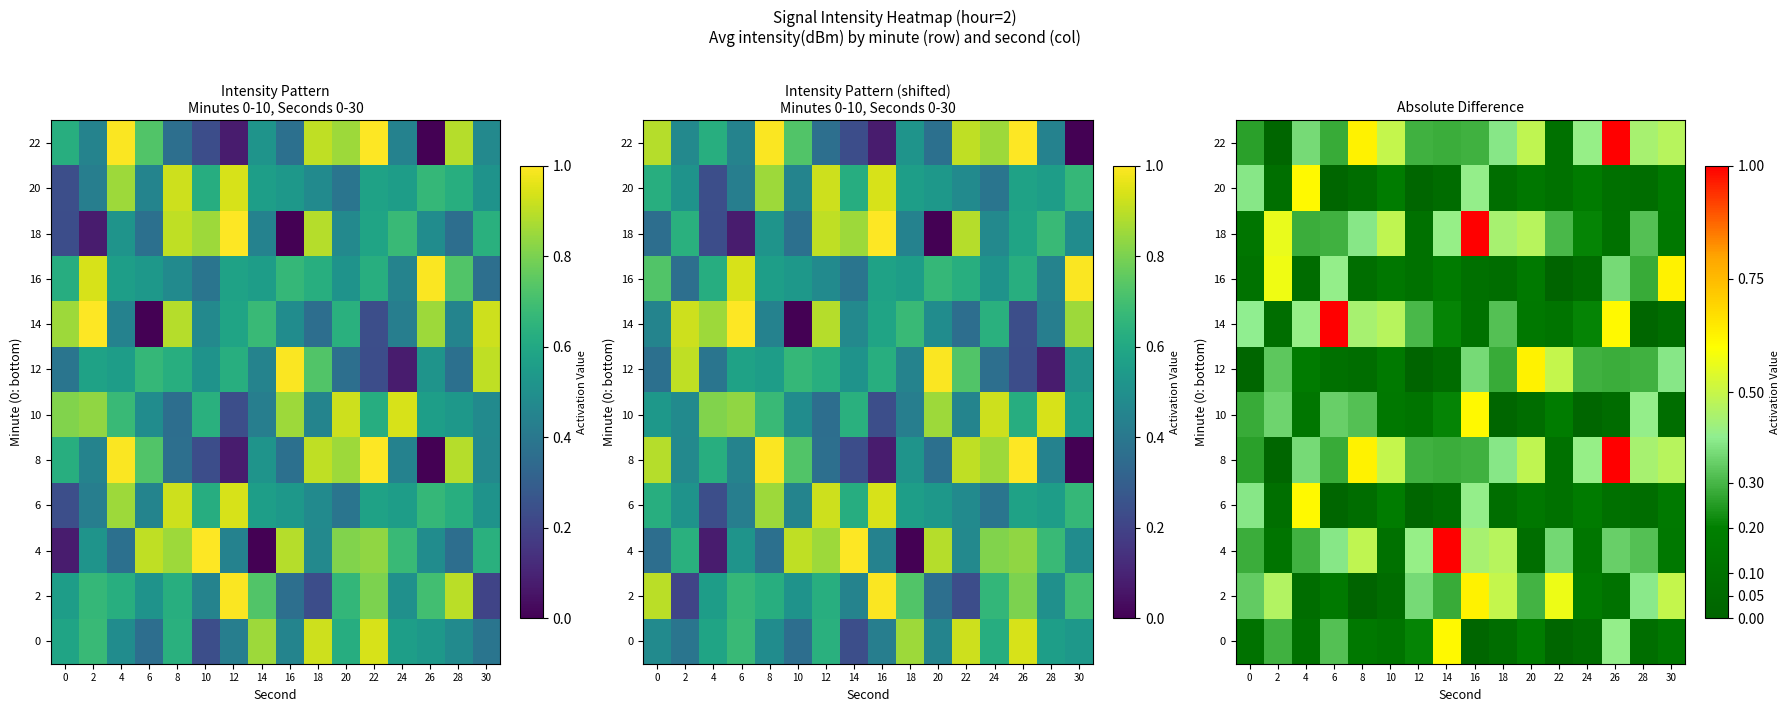

How many data points does each series have?

16